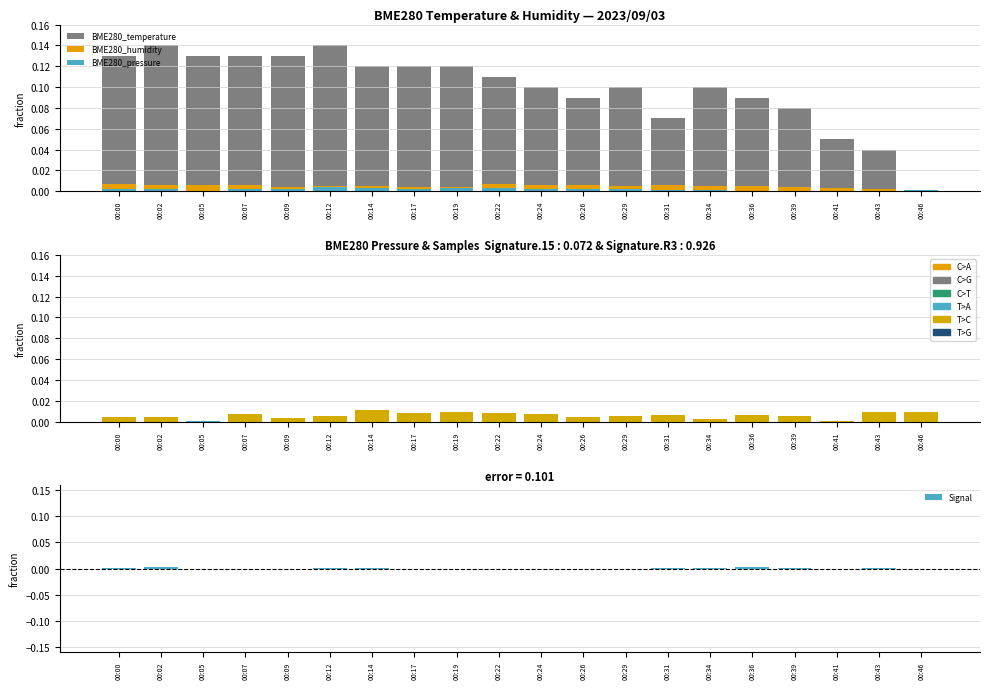

How many categories are shown in the chart?

20